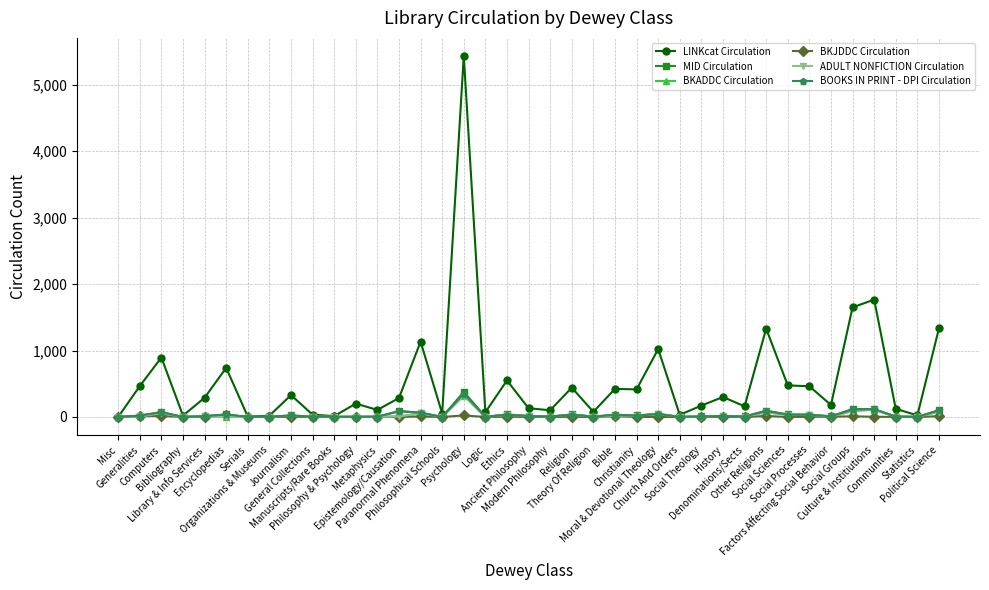

Does the chart have visible grid lines?

Yes